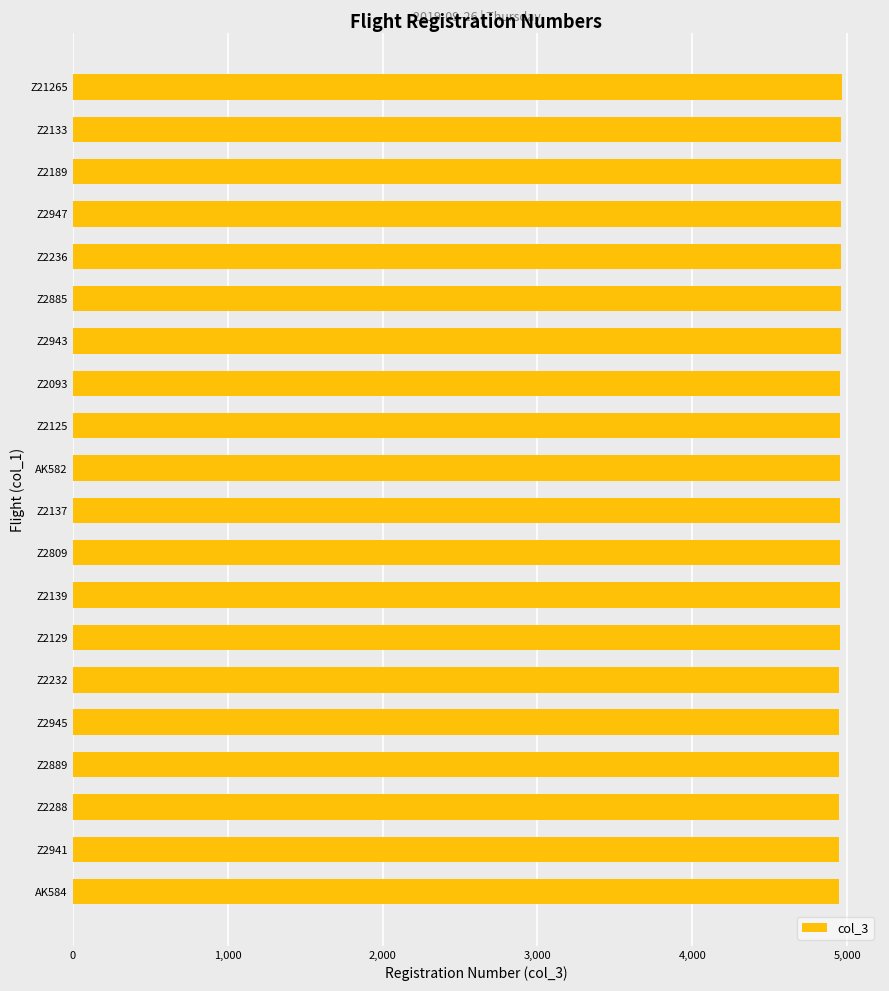

Is it true that the value at Z2093 is 3446?

False